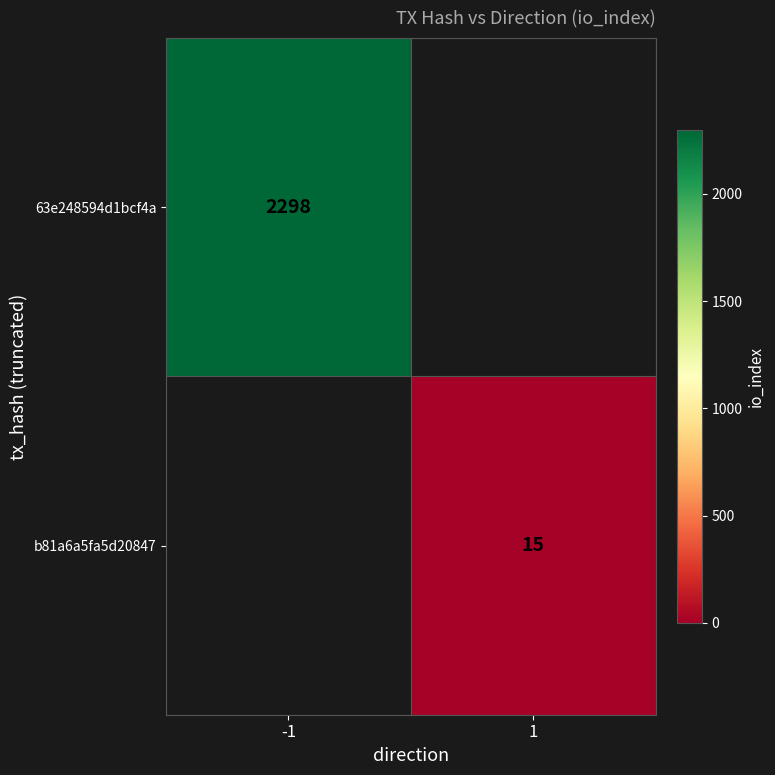

Is it true that 63e248594d1bcf4a equals 3300 at -1?

False